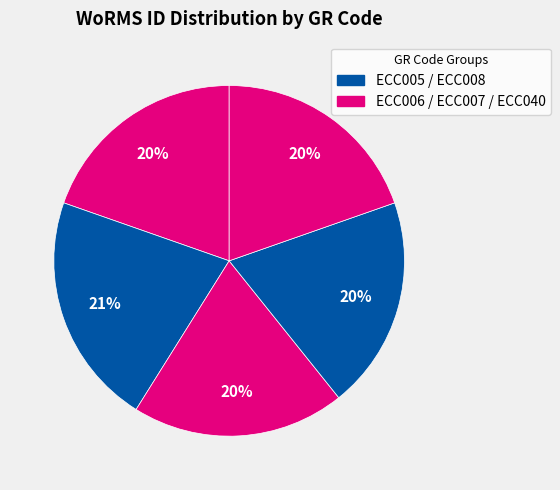

Count the number of slices in the pie.

5